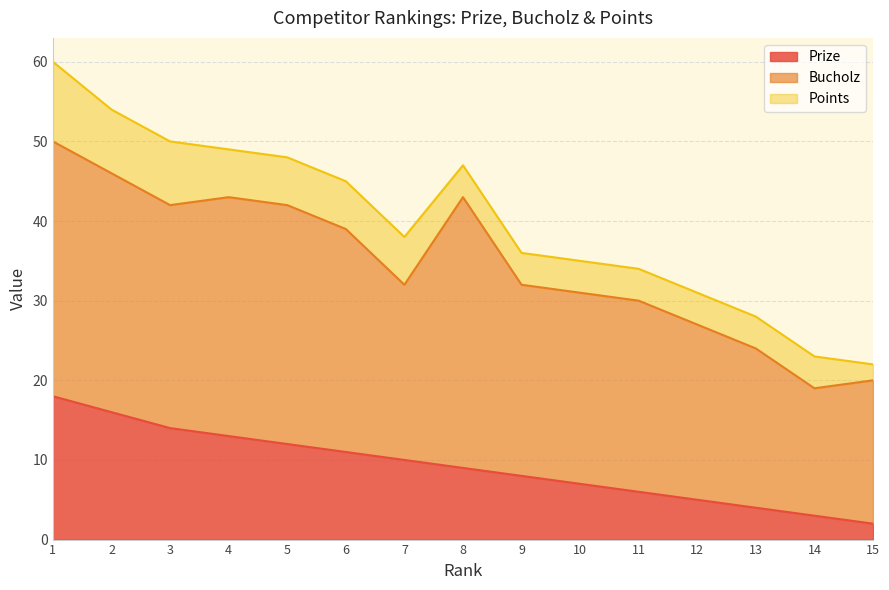

What is the minimum value shown in the chart?

2